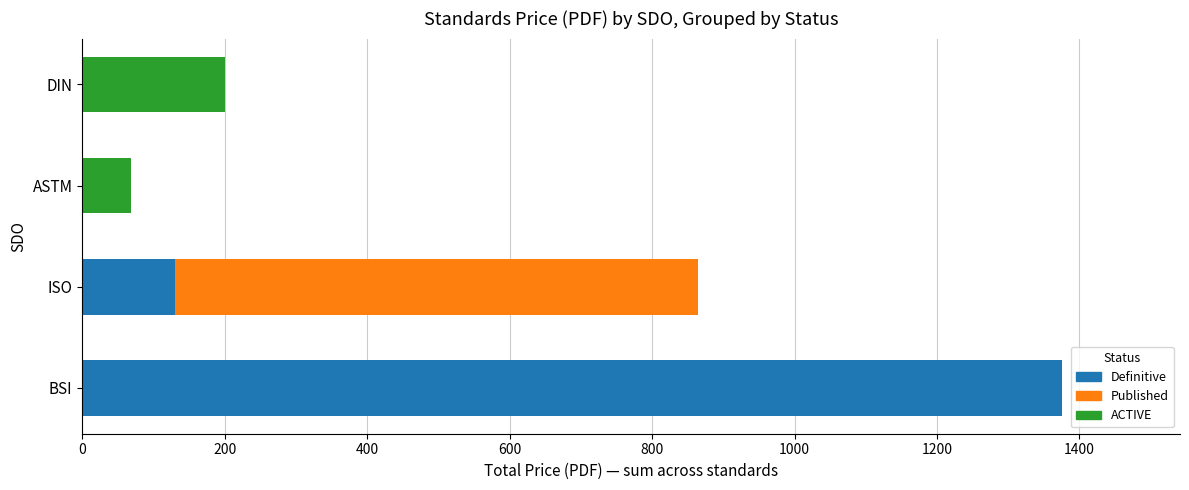

The Definitive series shows 0.0 at DIN. True or false?

True